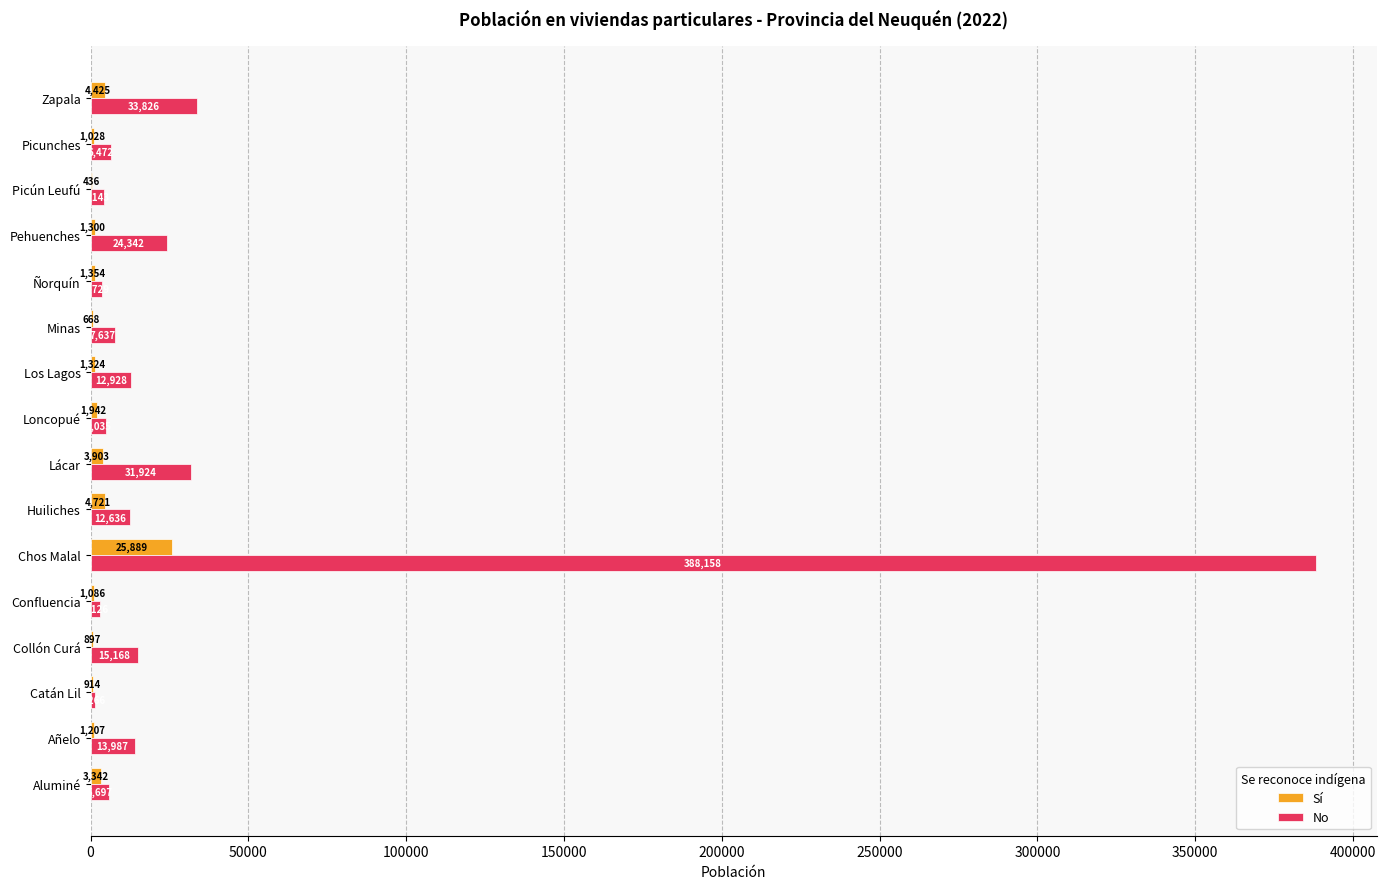

What is the sum of all No values?

570074